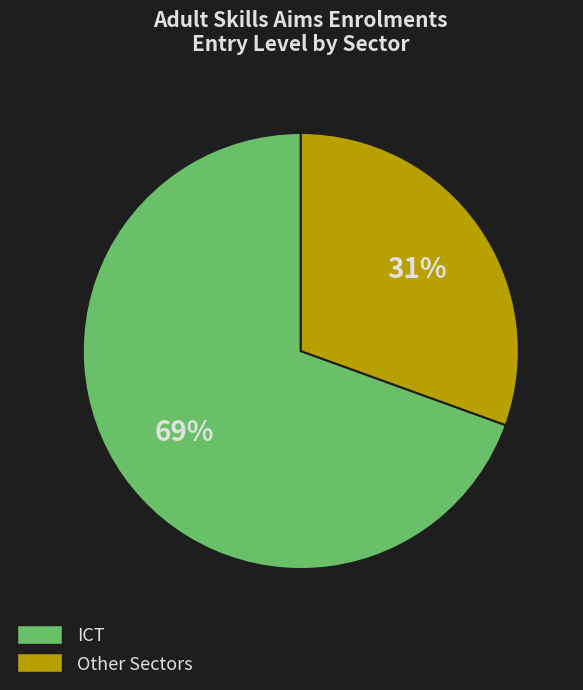

What percentage is the ICT slice, to the nearest percent?

69%